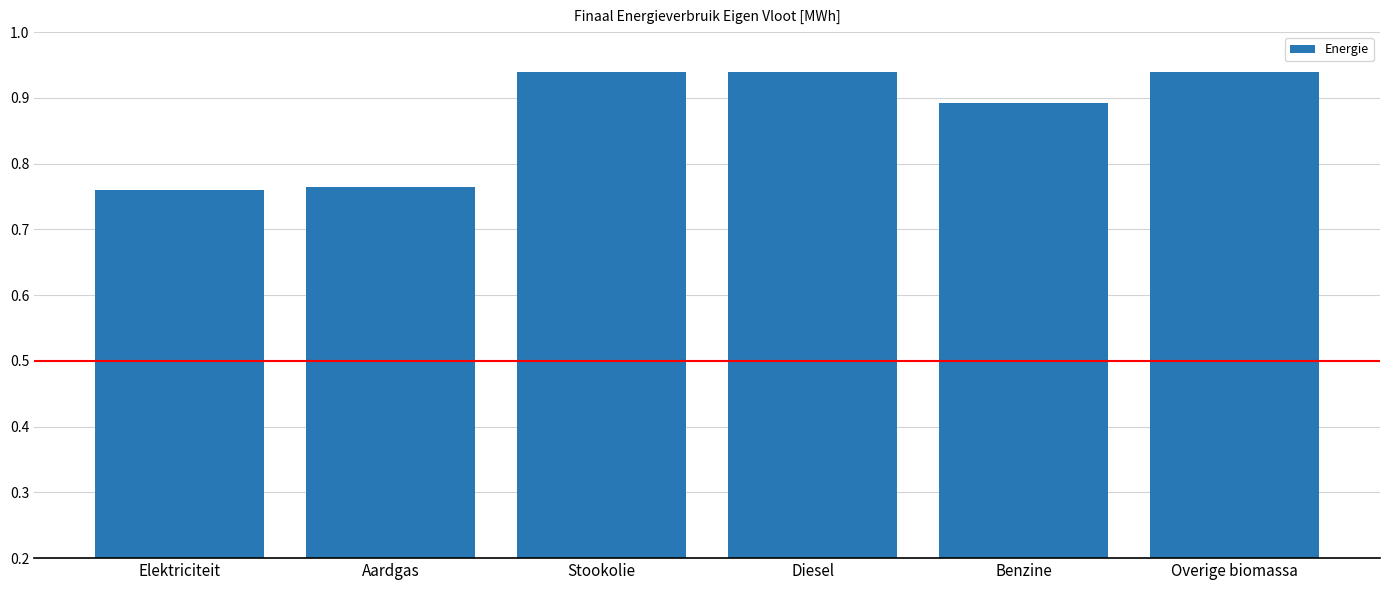

Is it true that the value at Overige biomassa is 0.6?

False